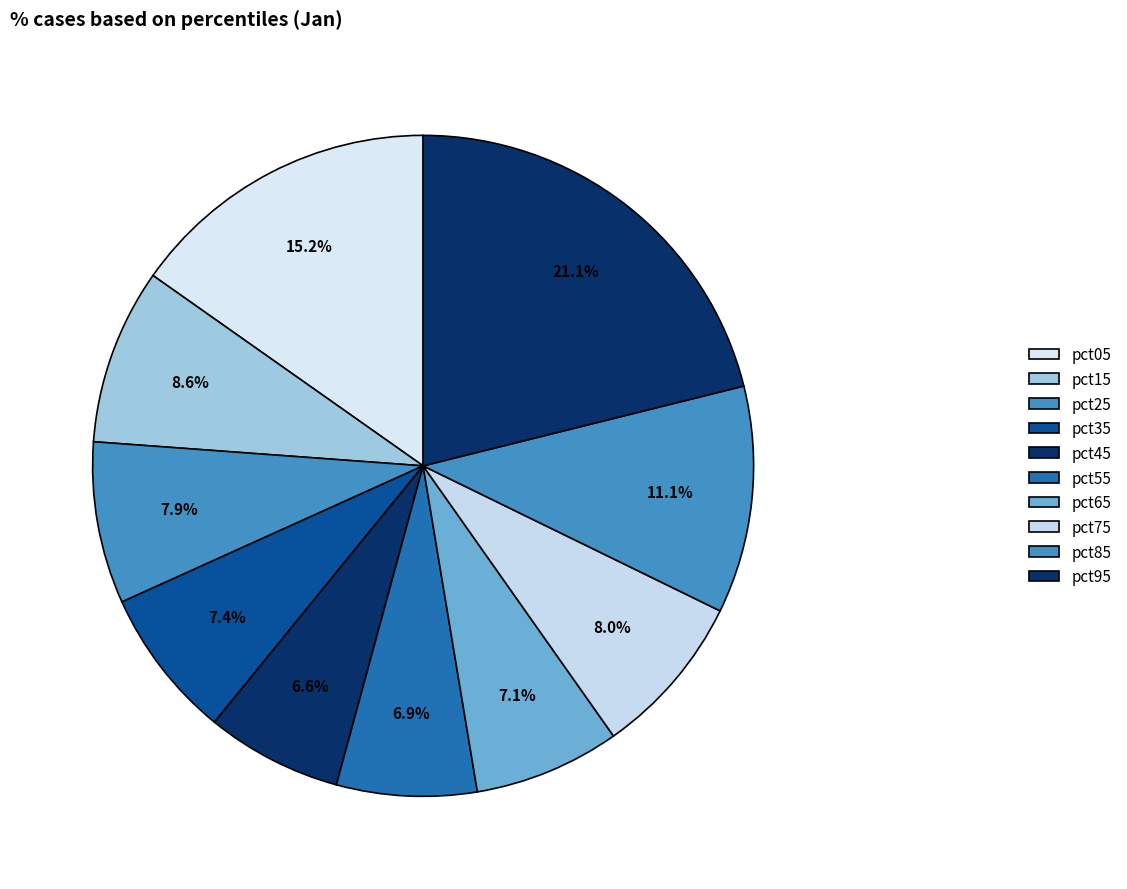

Is pct05 the majority of the pie?

No